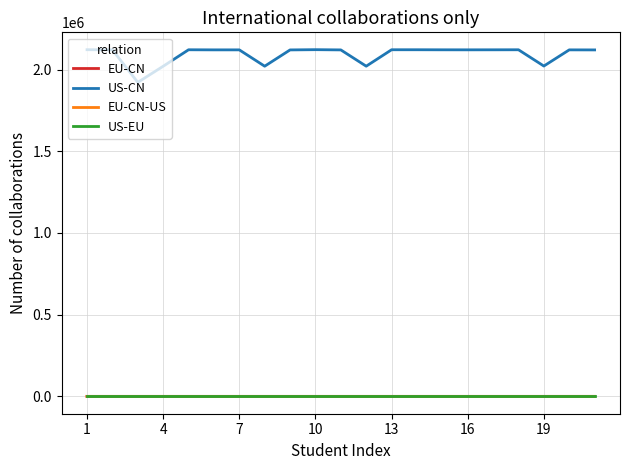

Which series has the largest total across all categories?

US-CN